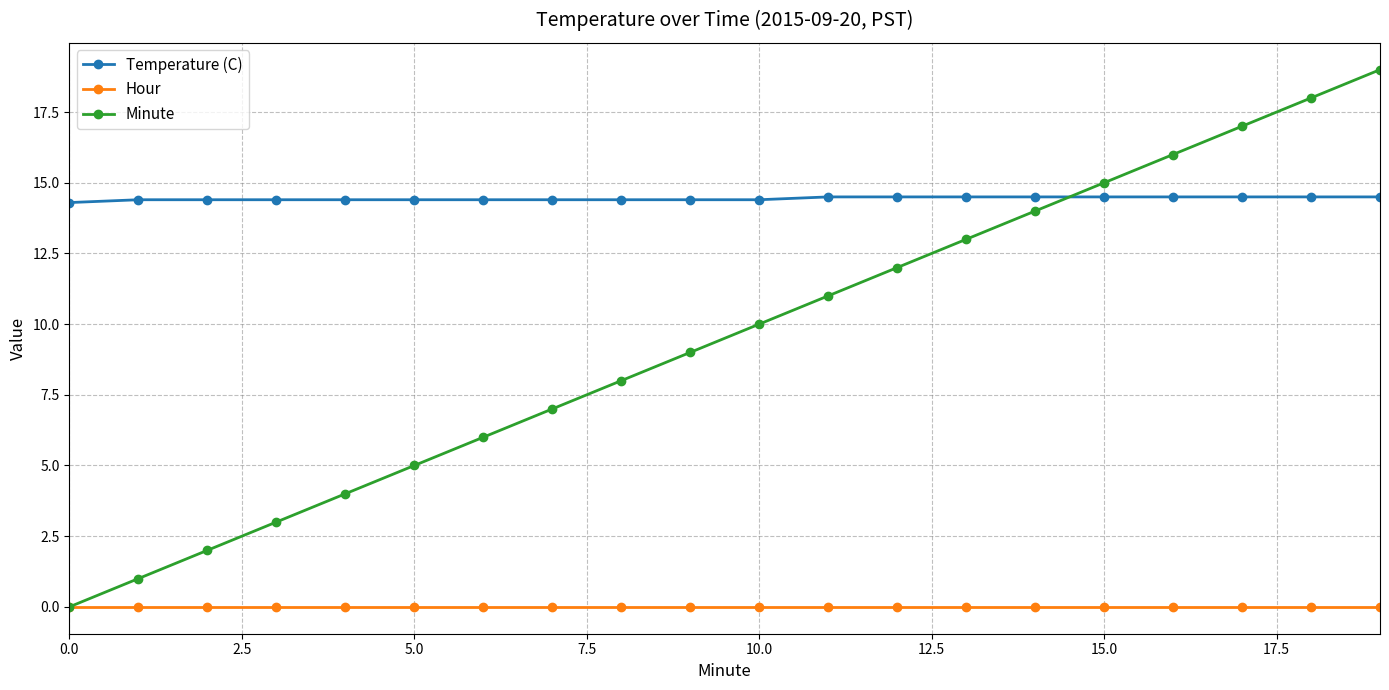

Rank the series by their average value, from highest to lowest.

Temperature (C), Minute, Hour